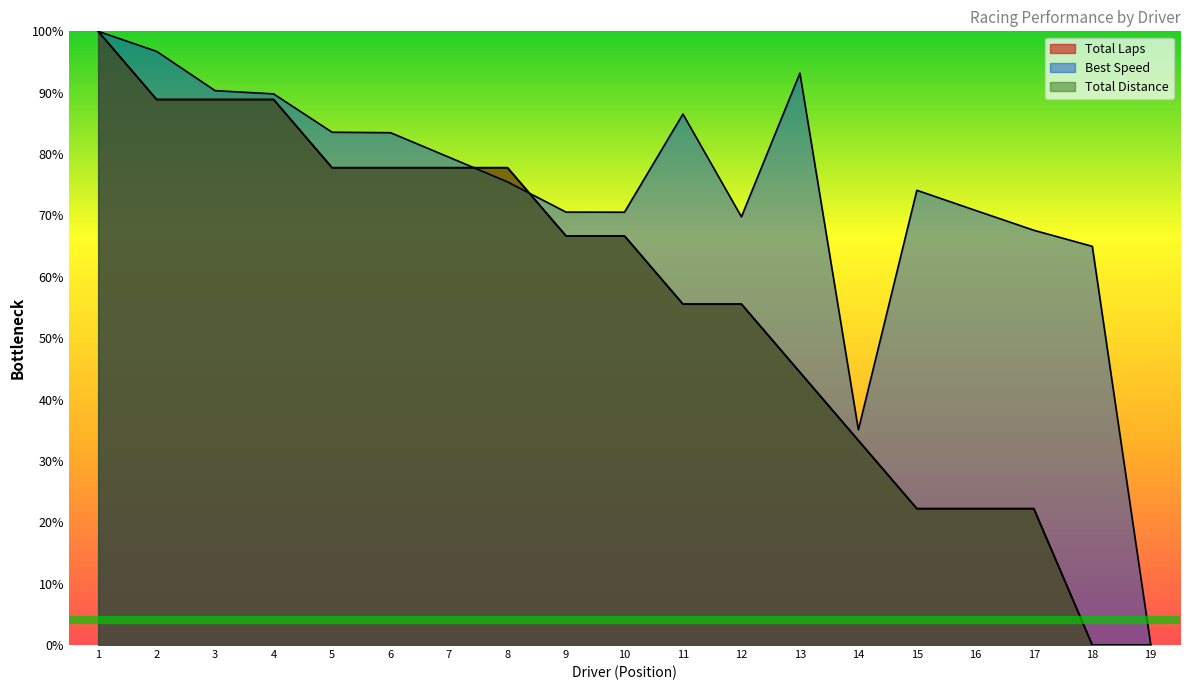

What is the sum of all Total Distance values?

1066.7